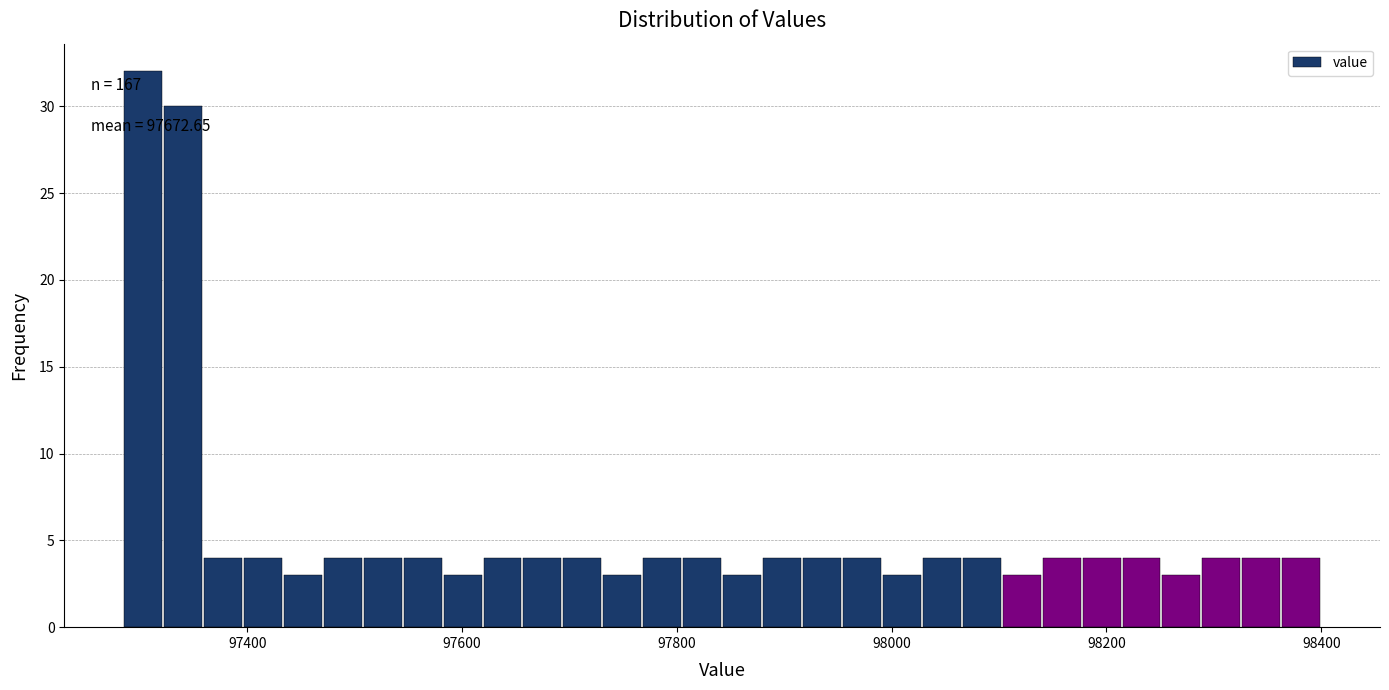

Read against the x-axis, roughly where is the centre of the tallest bar?

97300